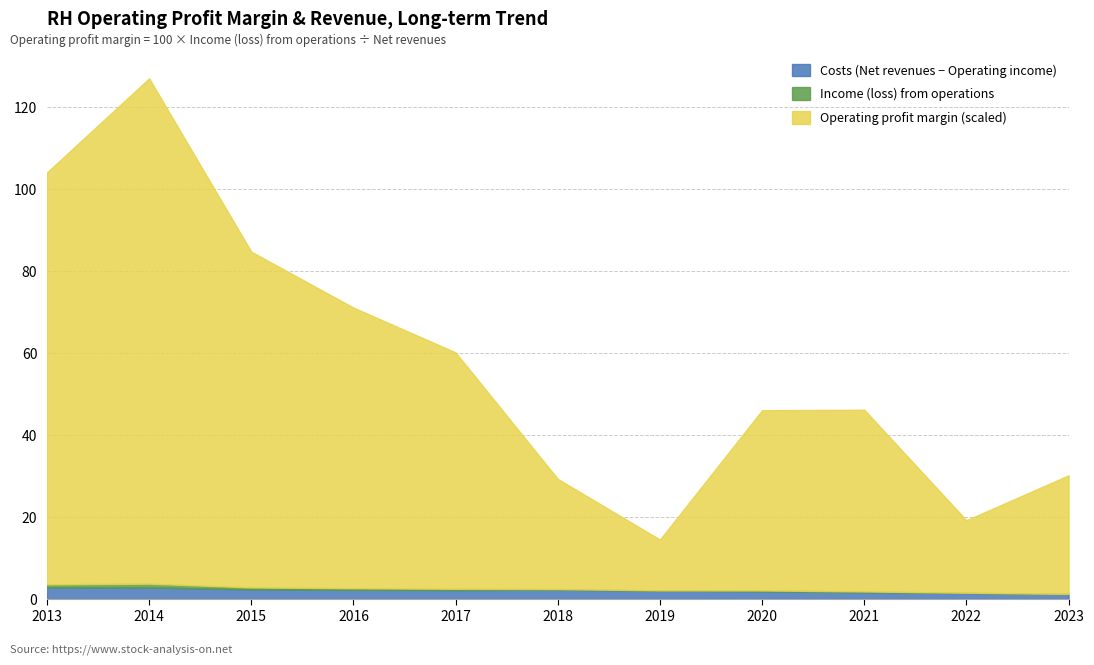

At which category is the sum across all series the highest?

2014